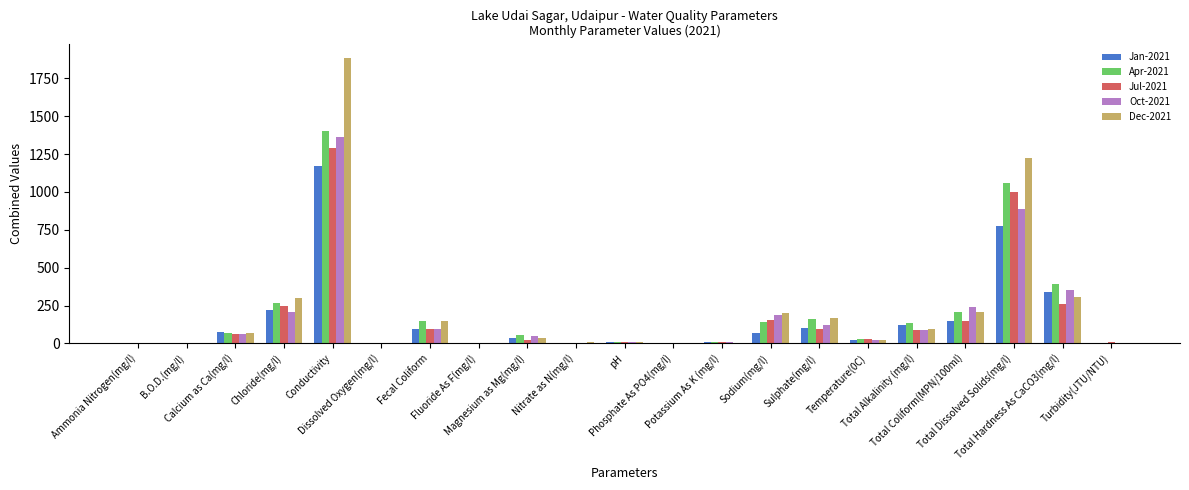

What is the greatest value displayed?

1884.0